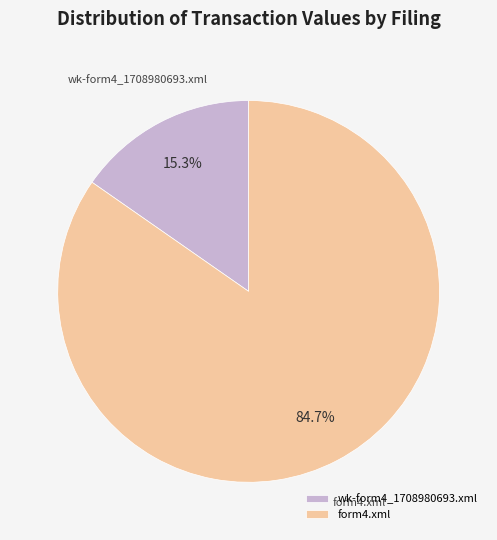

What portion of the pie excludes form4.xml?

15.3%